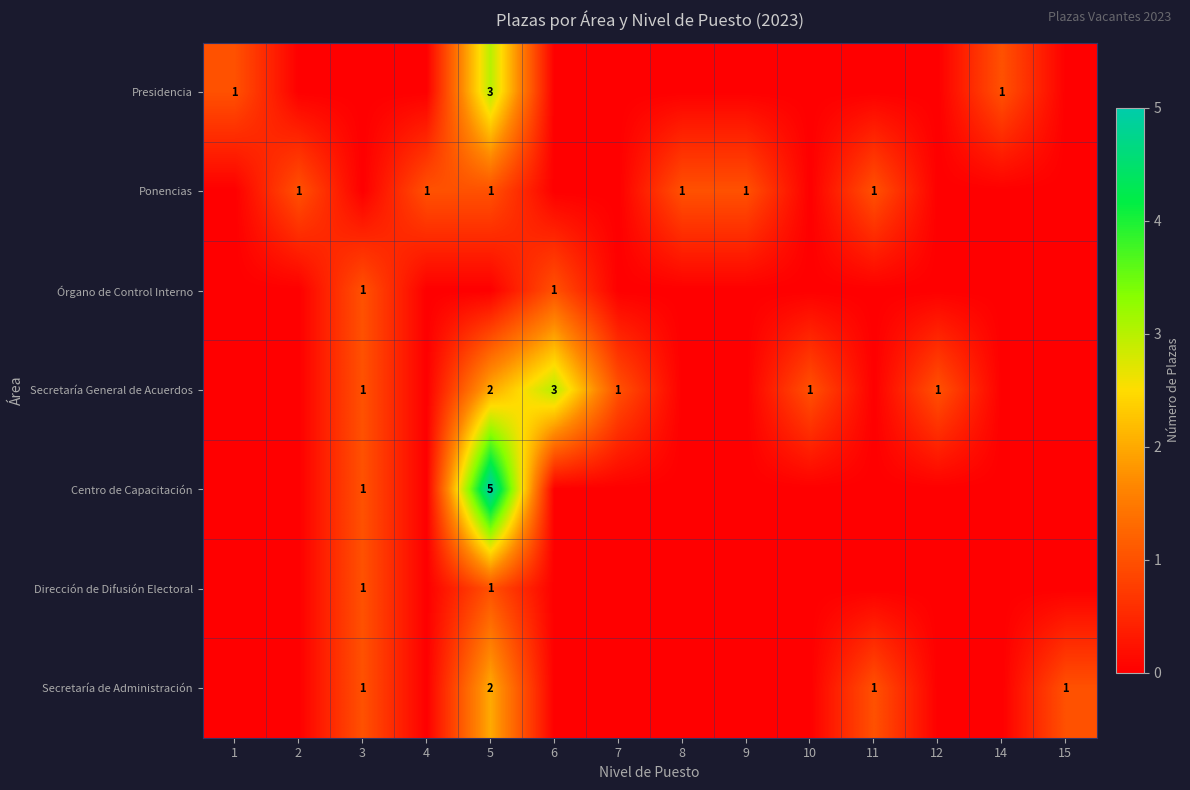

Is it true that Secretaría General de Acuerdos equals 1 at 5?

False